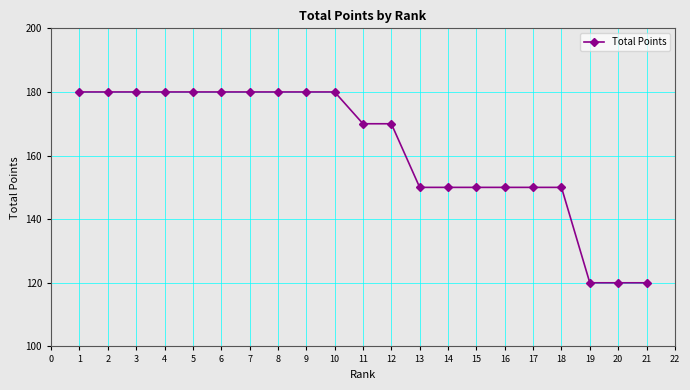

The value at 5 is 180. True or false?

True